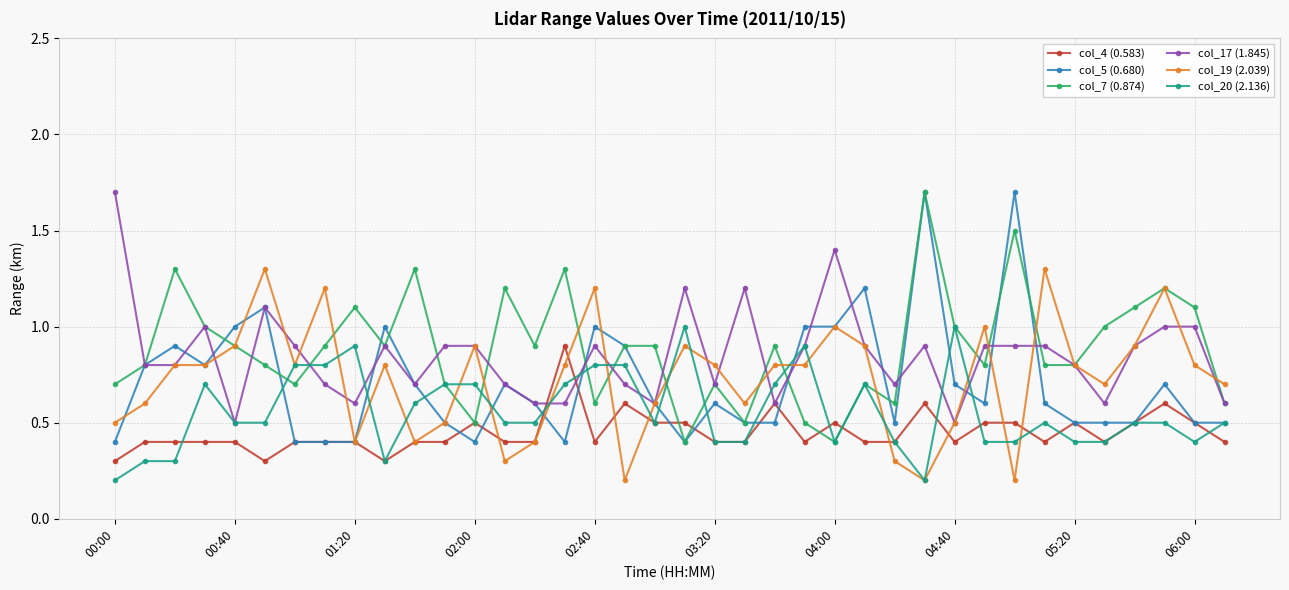

True or false: col_17 (1.845) has more than 1 interior local peaks.

True